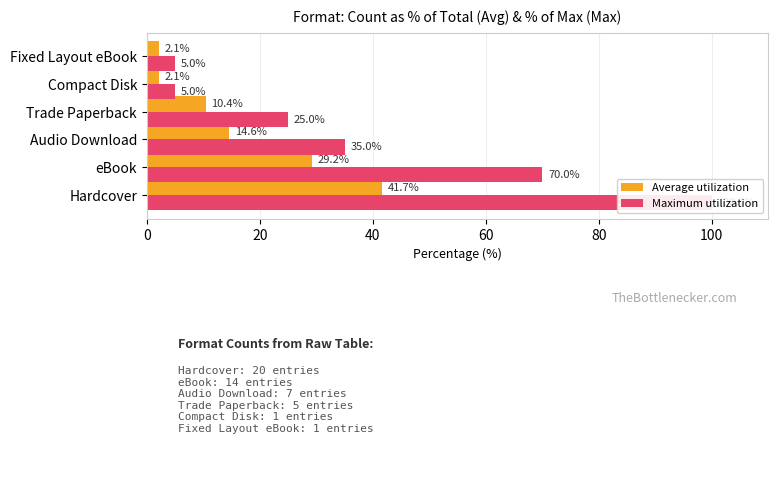

Is it true that Maximum utilization equals 15.7 at 60?

False